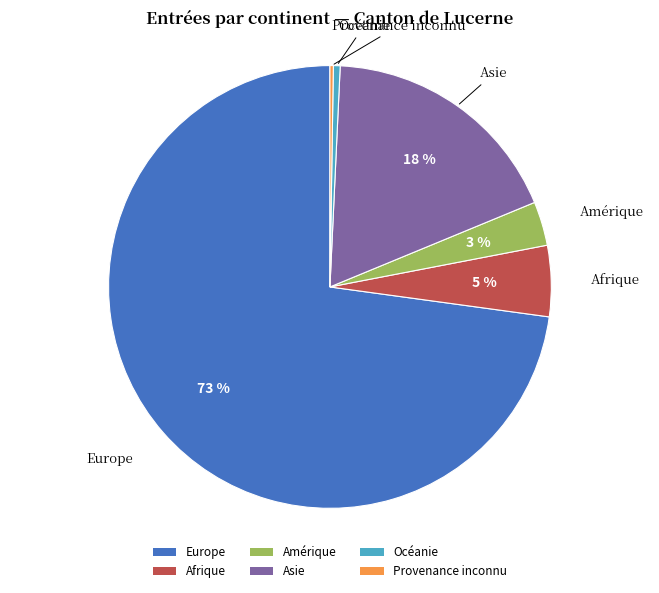

What is the largest slice in the pie chart?

Europe